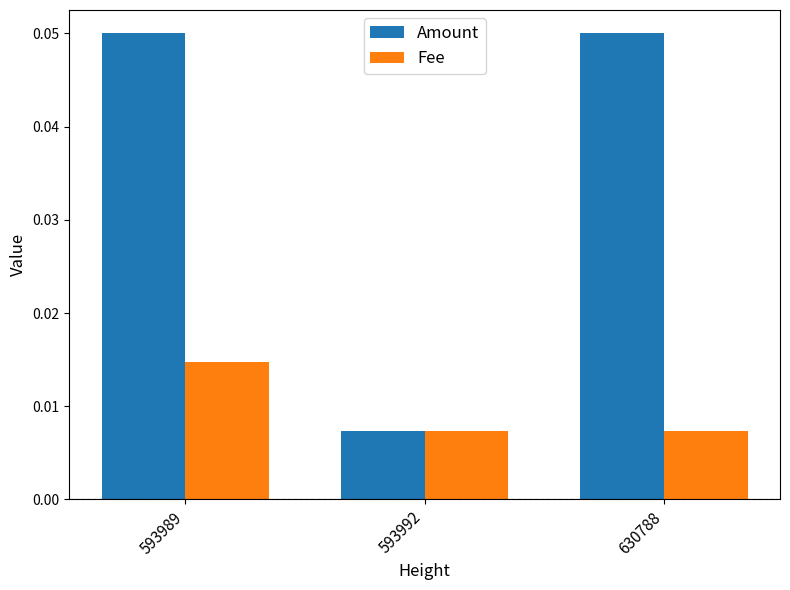

Are the bars grouped side by side (vs. stacked)?

Yes